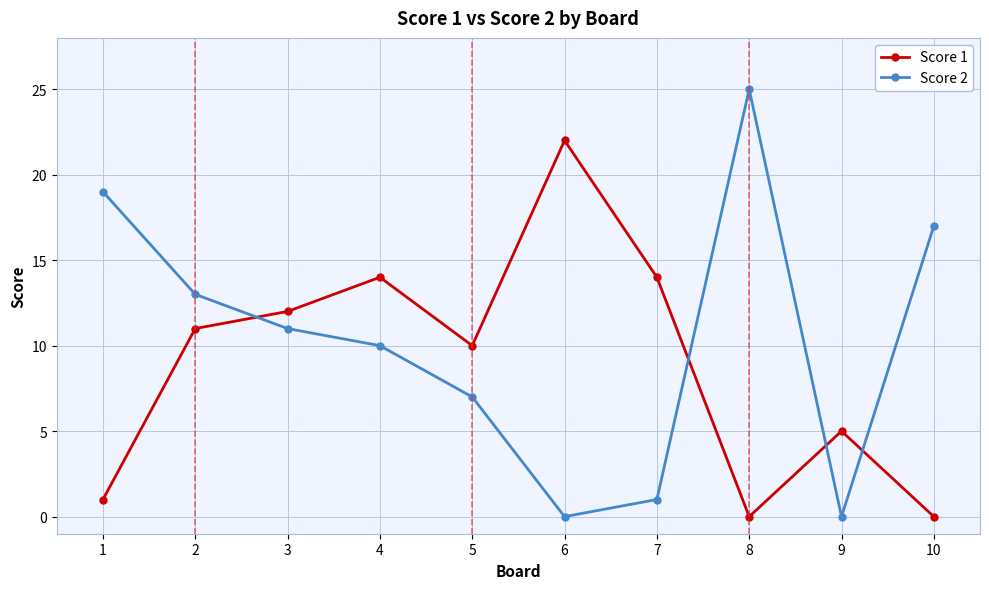

Which series has the largest range (max minus min)?

Score 2